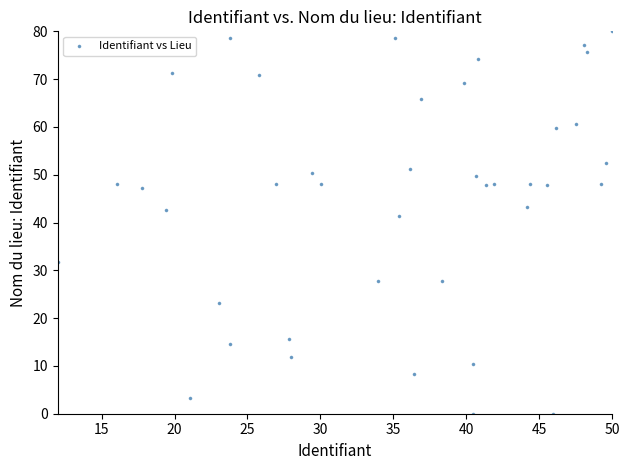

What Y value in the scatter plot is closest to 40?

41.4